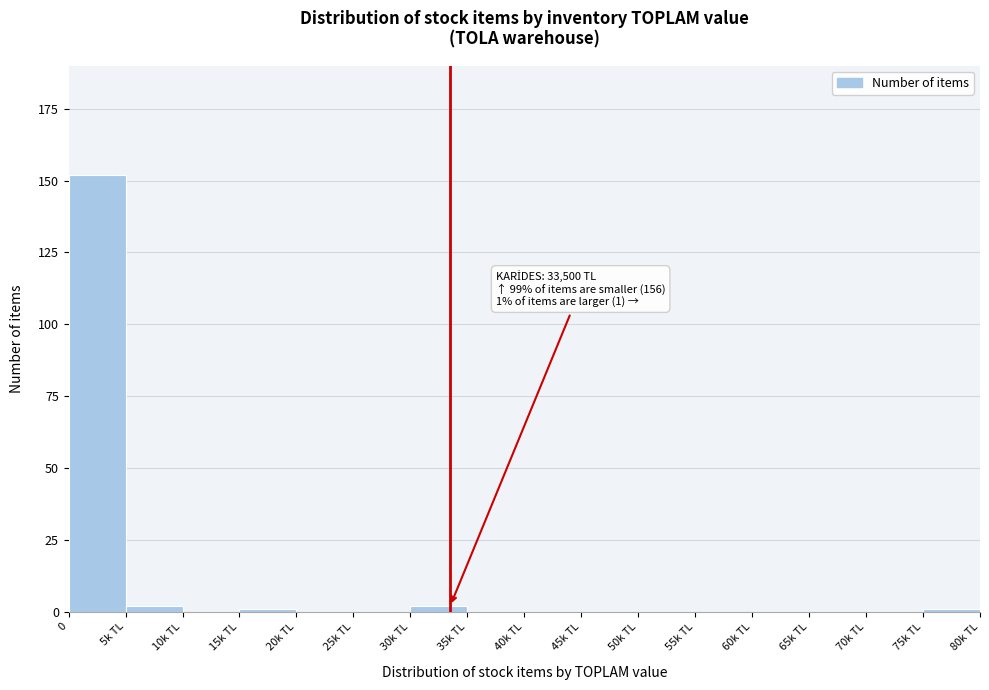

Reading right to left, transcribe all the data shown in this chart.

75k TL=1	70k TL=0	65k TL=0	60k TL=0	55k TL=0	50k TL=0	45k TL=0	40k TL=0	35k TL=0	30k TL=2	25k TL=0	20k TL=0	15k TL=1	10k TL=0	5k TL=2	0=152